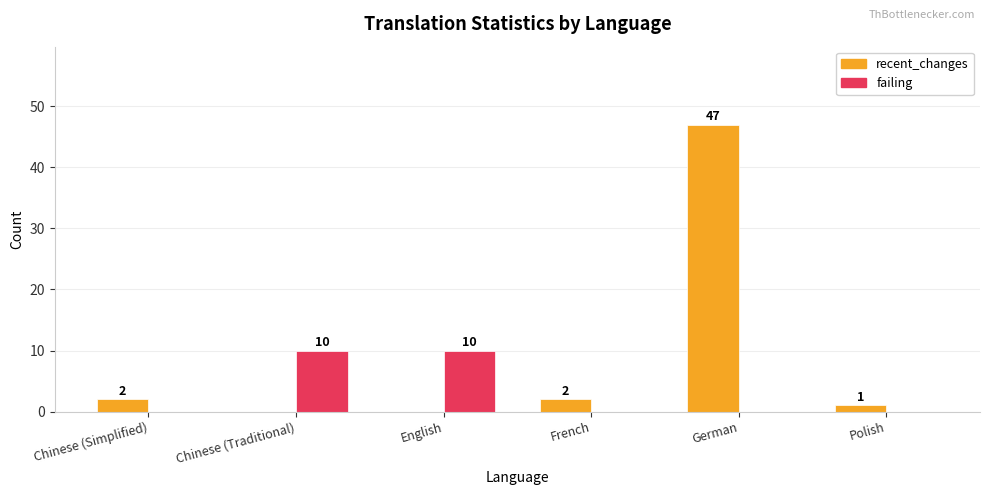

What is the sum of the recent_changes values at Chinese (Simplified) and German?

49